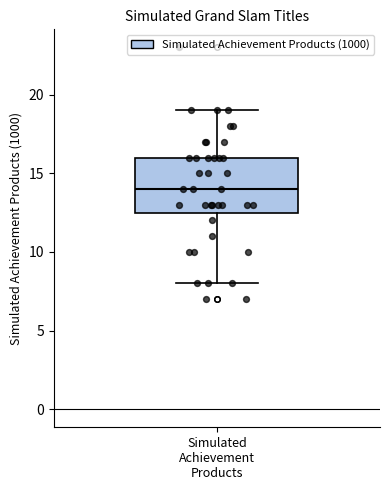

Where is the upper edge of the box for Simulated Achievement Products on the y-axis? The values are not printed on the chart, so give them approximately, as read against the axis.

16.0